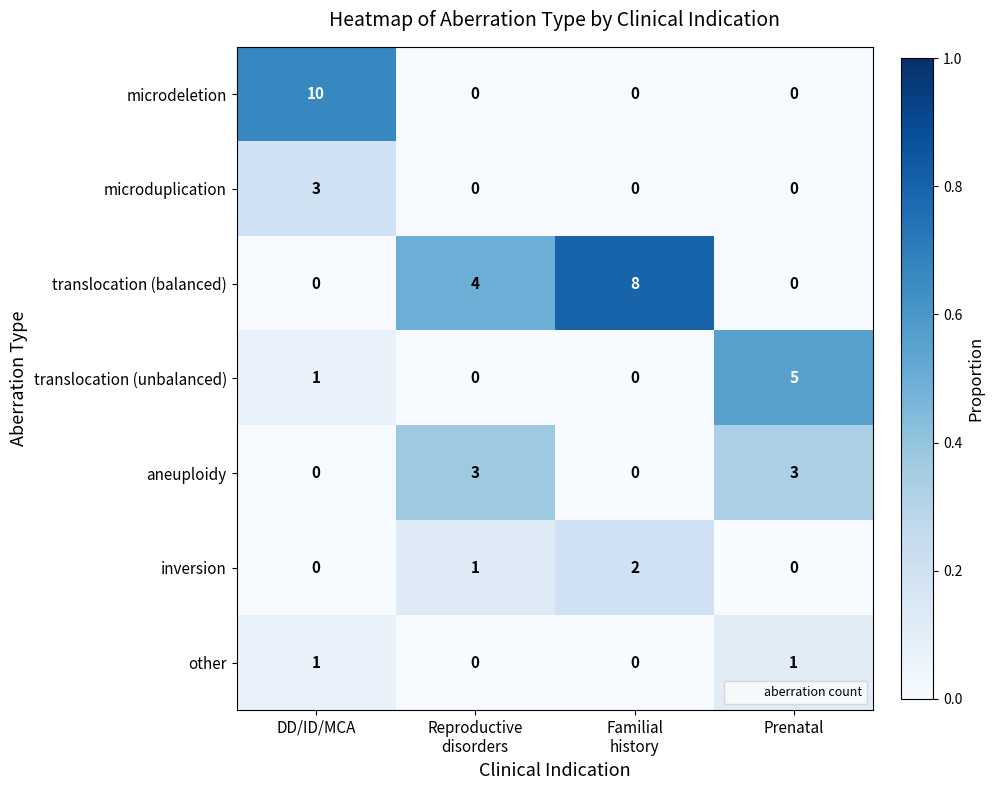

Reading left to right, extract all data points from this chart.

microdeletion: 10	0	0	0
microduplication: 3	0	0	0
translocation (balanced): 0	4	8	0
translocation (unbalanced): 1	0	0	5
aneuploidy: 0	3	0	3
inversion: 0	1	2	0
other: 1	0	0	1